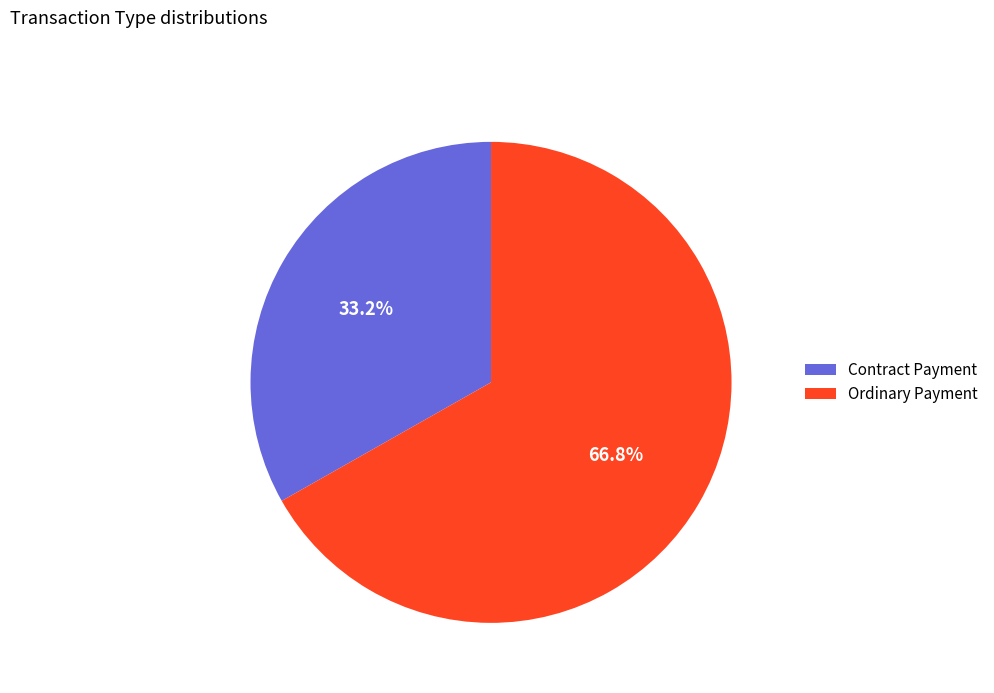

What portion of the pie excludes Contract Payment?

66.8%